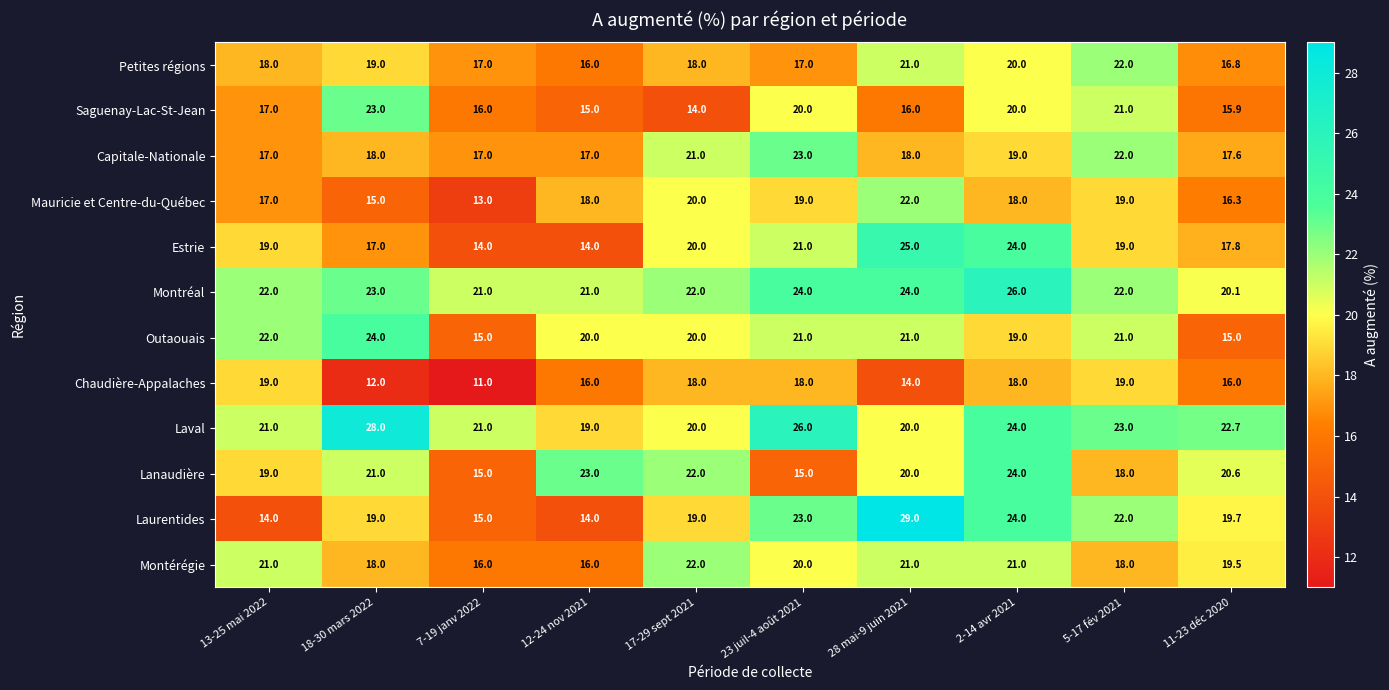

Between 13-25 mai 2022 and 5-17 fév 2021, which series saw the biggest shift?

Laurentides